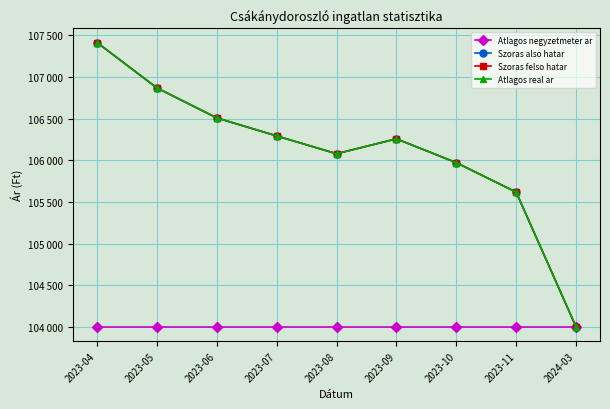

At 2023-07, list the series in order from smallest to largest.

Atlagos negyzetmeter ar, Szoras also hatar, Szoras felso hatar, Atlagos real ar